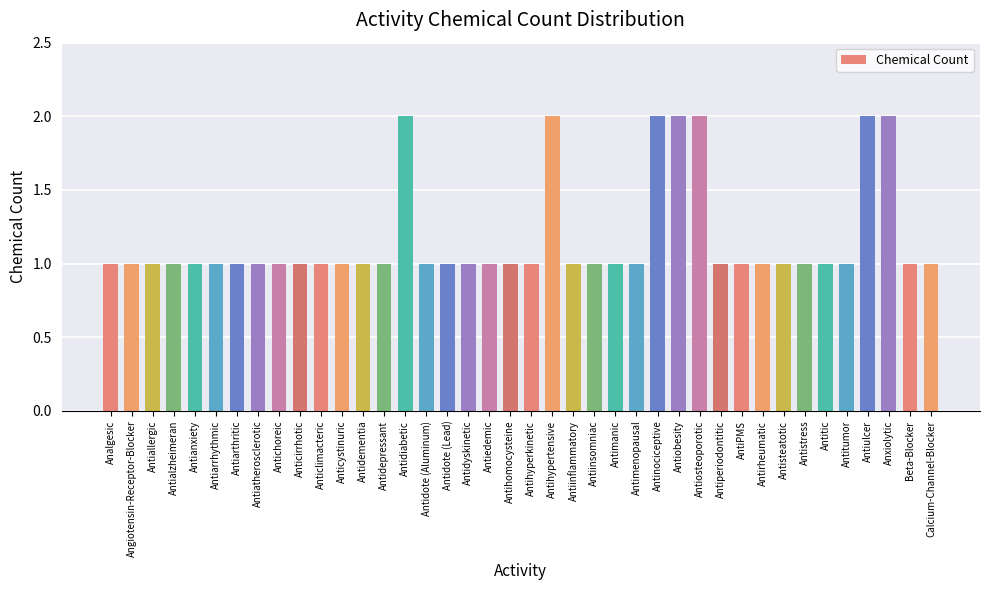

Between Antiarrhythmic and Antinociceptive, which is larger?

Antinociceptive